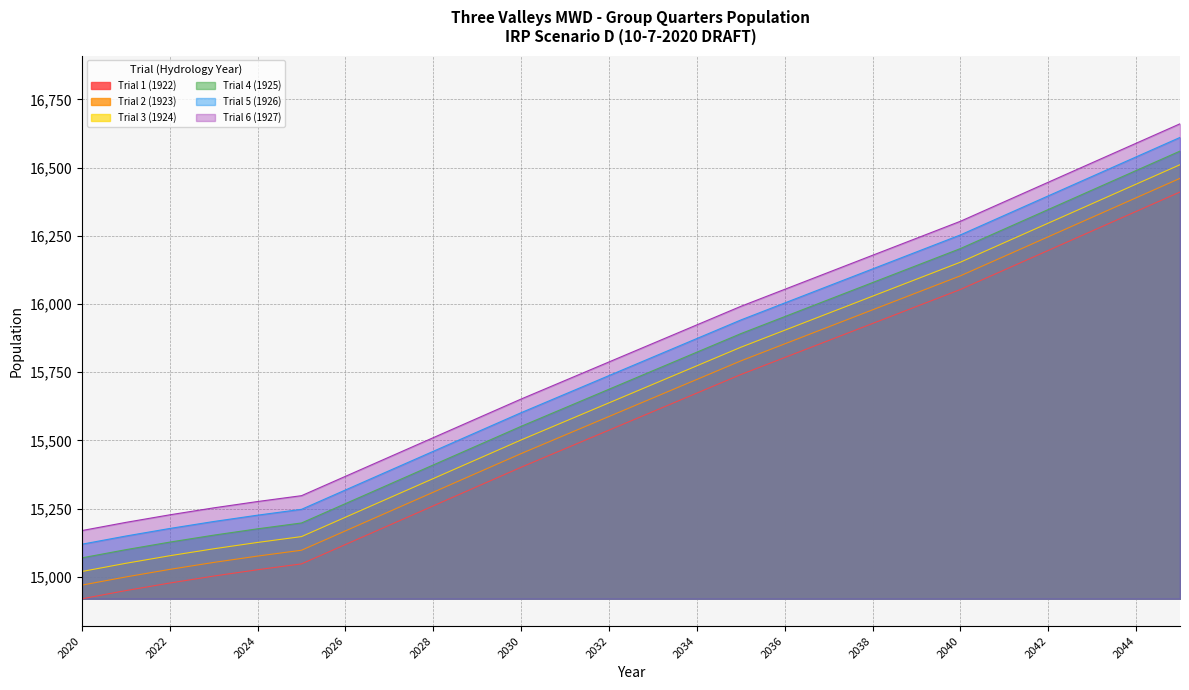

True or false: Trial 1 (1922) has more than 1 points higher than both neighbors.

False